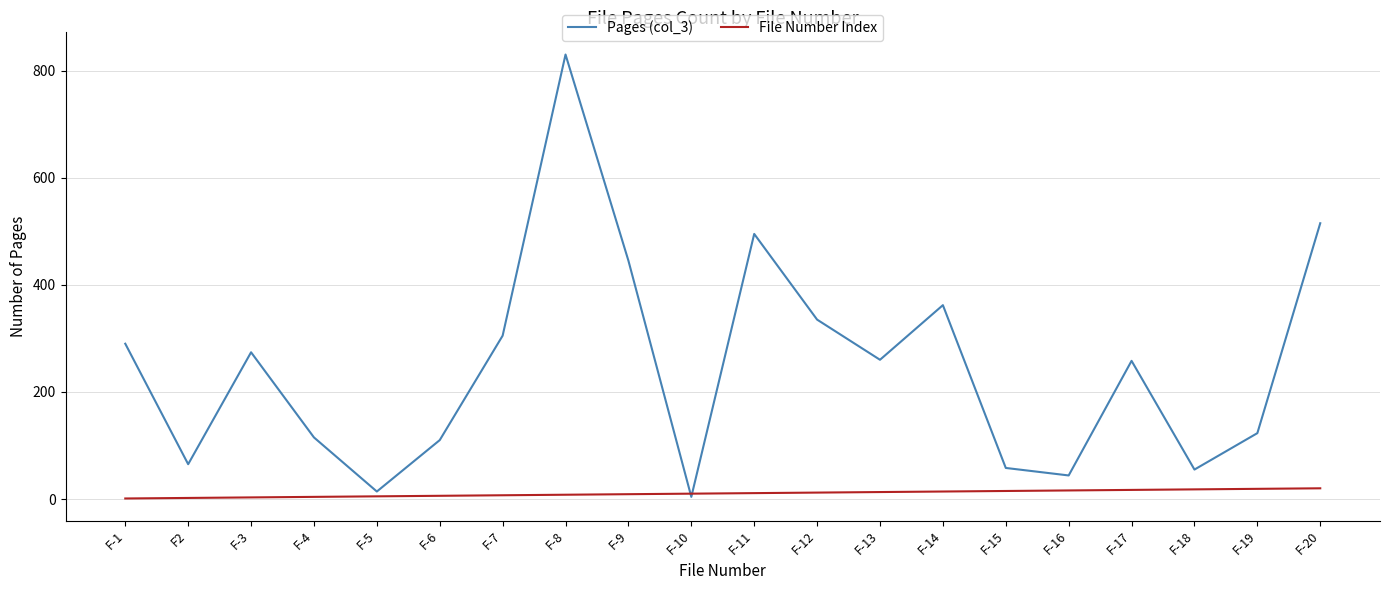

Which series has the largest range (max minus min)?

Pages (col_3)